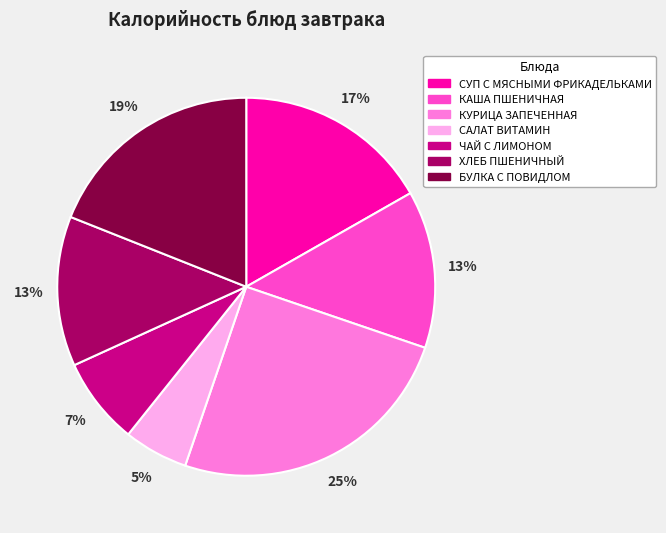

Does САЛАТ ВИТАМИН account for over 50% of the chart?

No